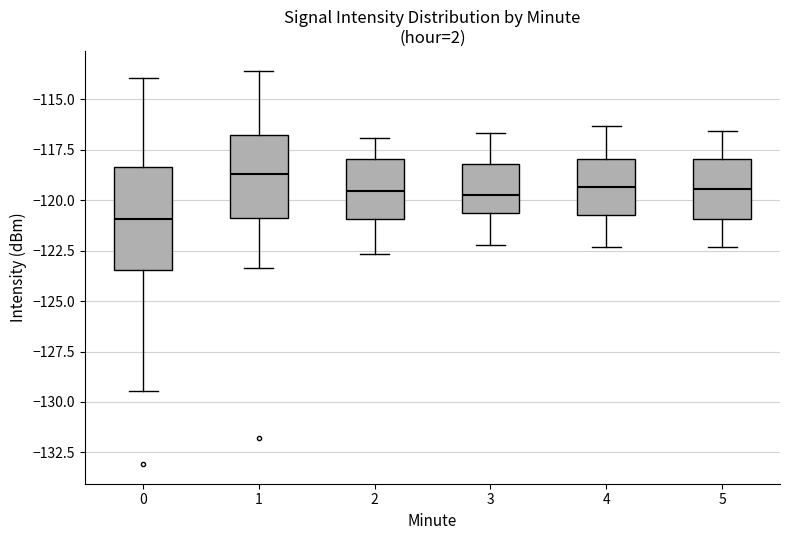

Where does the lower whisker of the box at x = 4 end on the y-axis? The values are not printed on the chart, so give them approximately, as read against the axis.

-122.5